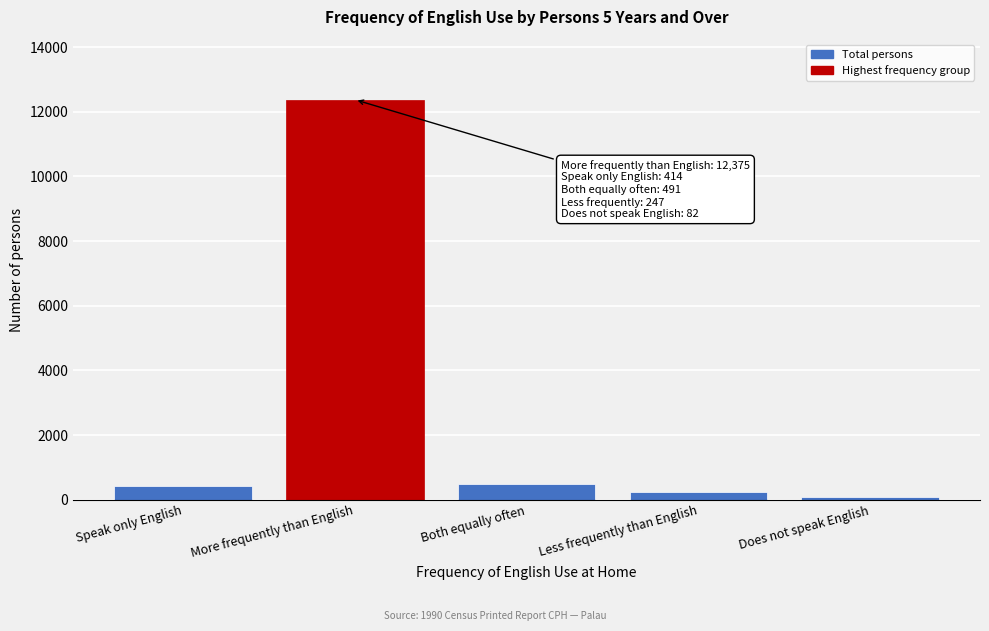

Reading right to left, extract all data points from this chart.

82	247	491	12375	414